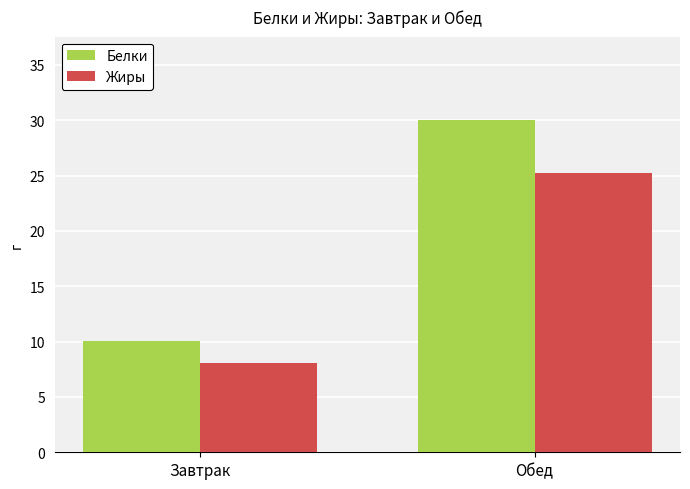

What position from the left is Обед?

2